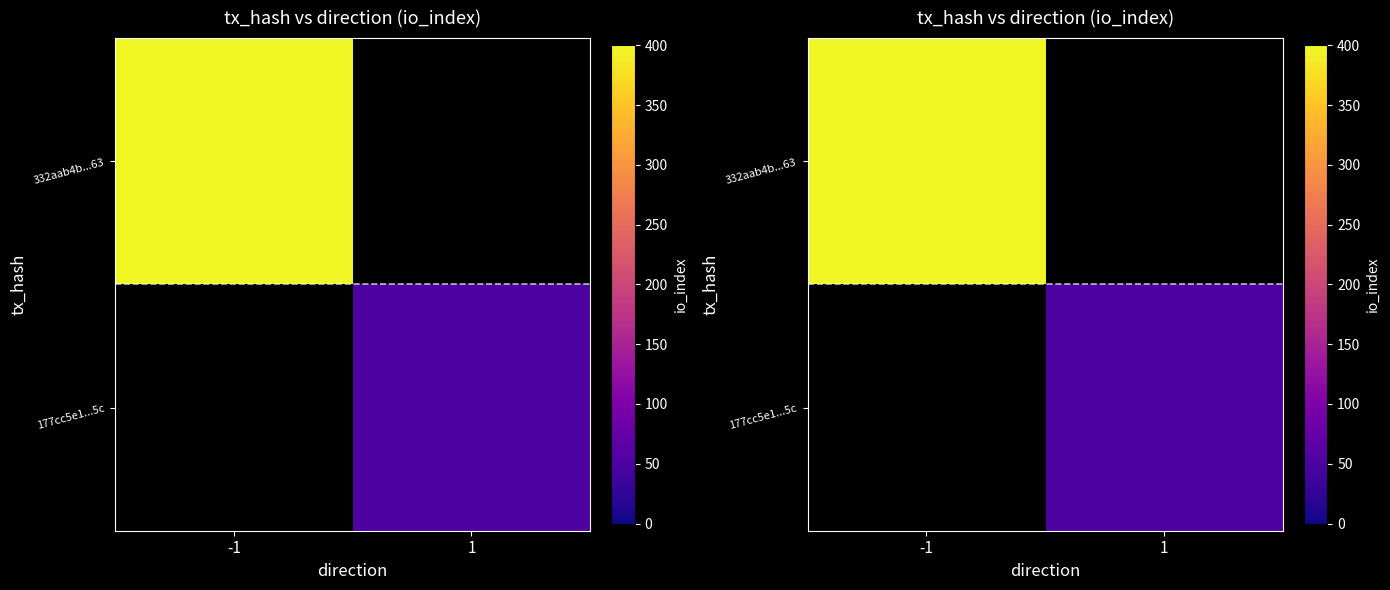

List the series in order of their peak value, highest first.

332aab4b...63, 177cc5e1...5c